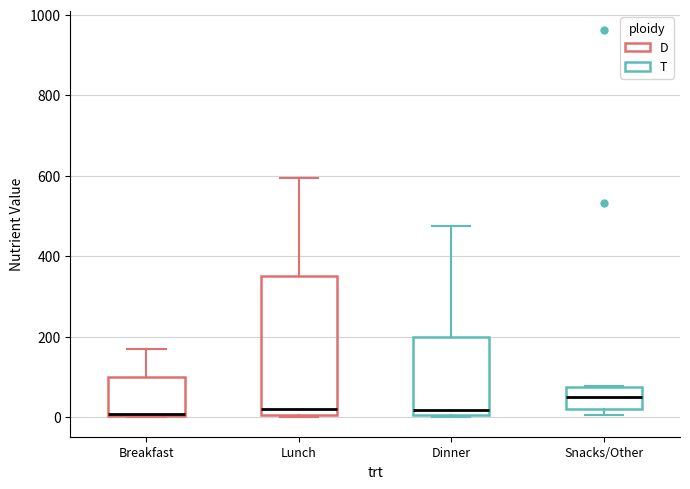

Reading left to right, read every box against the y-axis: the position of its median line, the range the box covers, and the ends of its whiskers. The values are not printed on the chart, so give them approximately, as read against the axis.

Breakfast: median 0, box 0 to 100, whiskers 0 to 160
Lunch: median 20, box 0 to 360, whiskers 0 to 600
Dinner: median 20, box 0 to 200, whiskers 0 to 480
Snacks/Other: median 60, box 20 to 80, whiskers 0 to 80